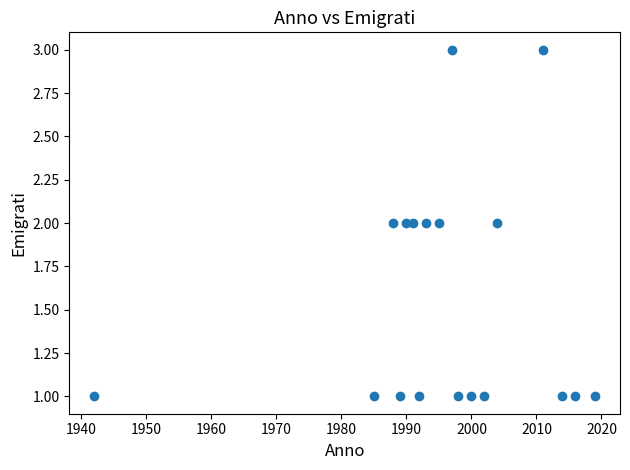

What is the range of X values (max minus min)?

77